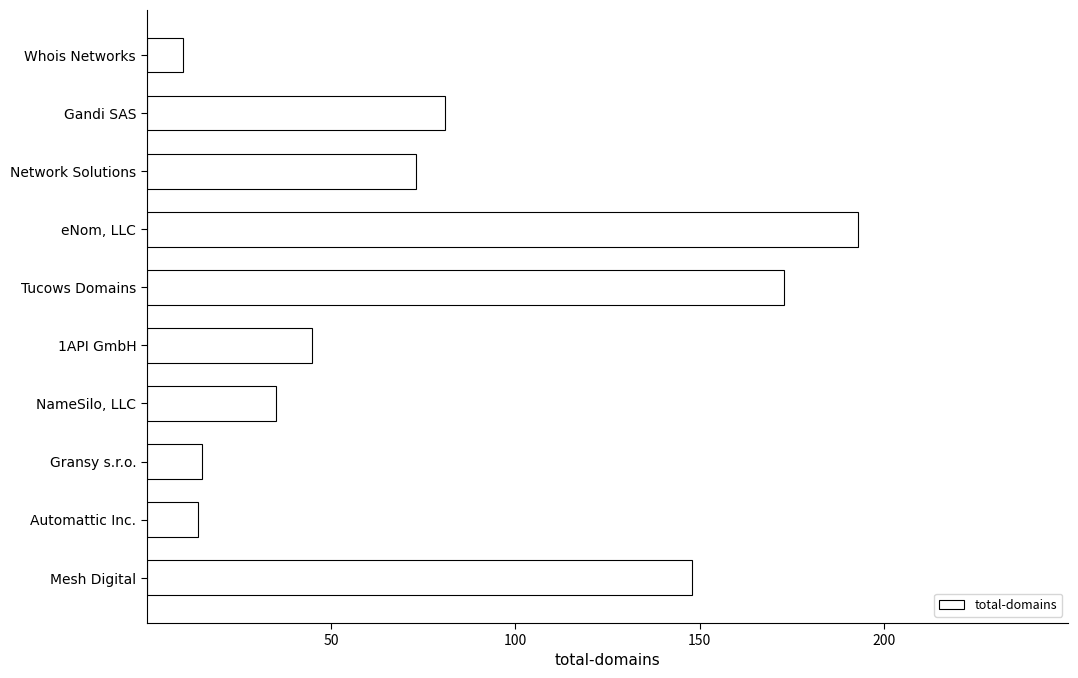

Rank the categories by value from lowest to highest.

Whois Networks, Automattic Inc., Gransy s.r.o., NameSilo, LLC, 1API GmbH, Network Solutions, Gandi SAS, Mesh Digital, Tucows Domains, eNom, LLC